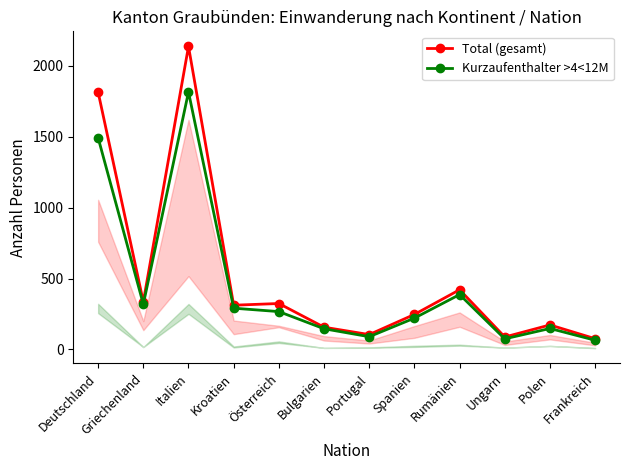

True or false: Total (gesamt) has a value of 324 at Österreich.

True